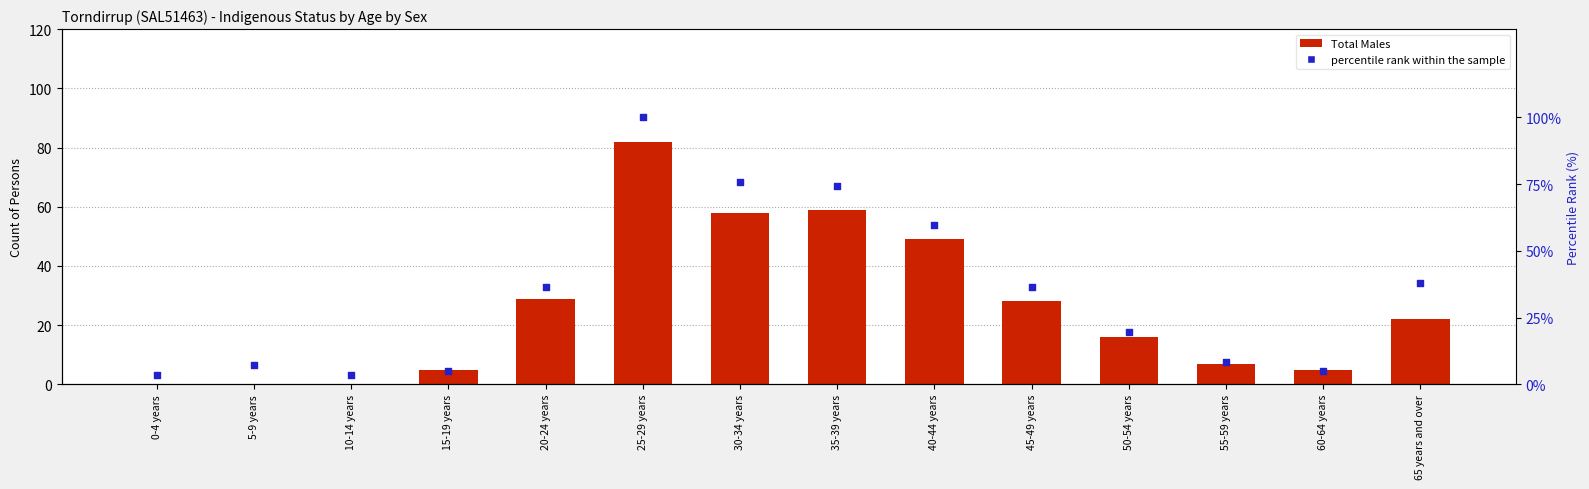

Which series has the largest Y range (max minus min)?

percentile rank within the sample